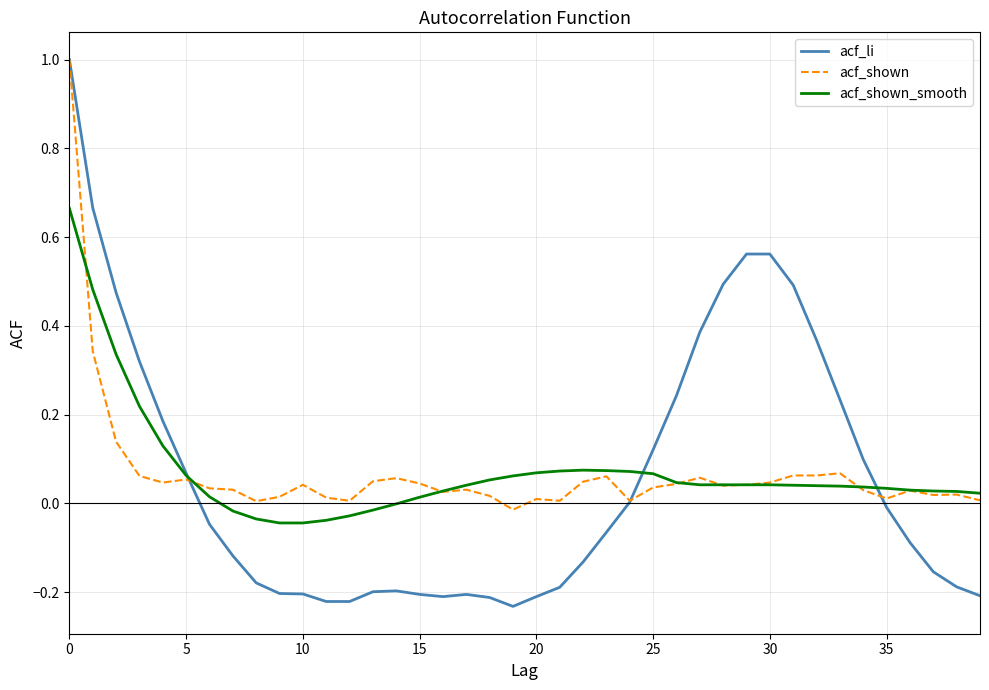

Which series has the largest range (max minus min)?

acf_li